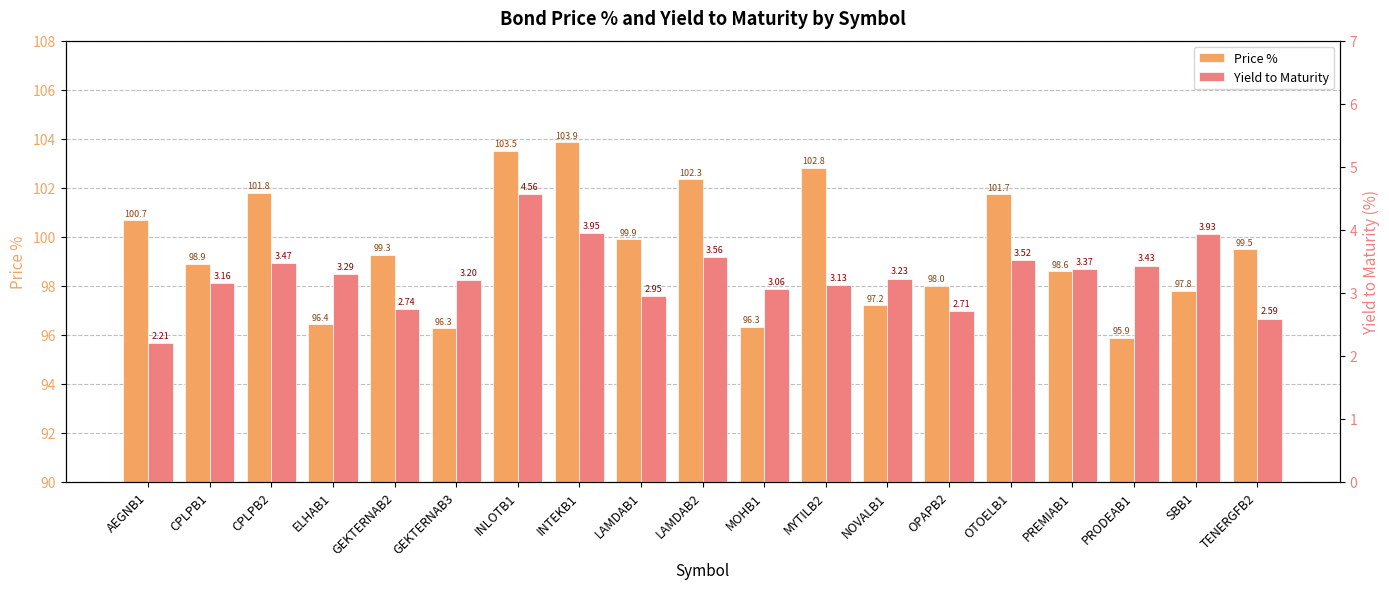

Reading right to left, extract all data points from this chart.

Price %: 99.5	97.8	95.9	98.6	101.7	98.0	97.2	102.8	96.3	102.3	99.9	103.9	103.5	96.3	99.3	96.4	101.8	98.9	100.7
Yield to Maturity: 2.6	3.9	3.4	3.4	3.5	2.7	3.2	3.1	3.1	3.6	2.9	3.9	4.6	3.2	2.7	3.3	3.5	3.2	2.2